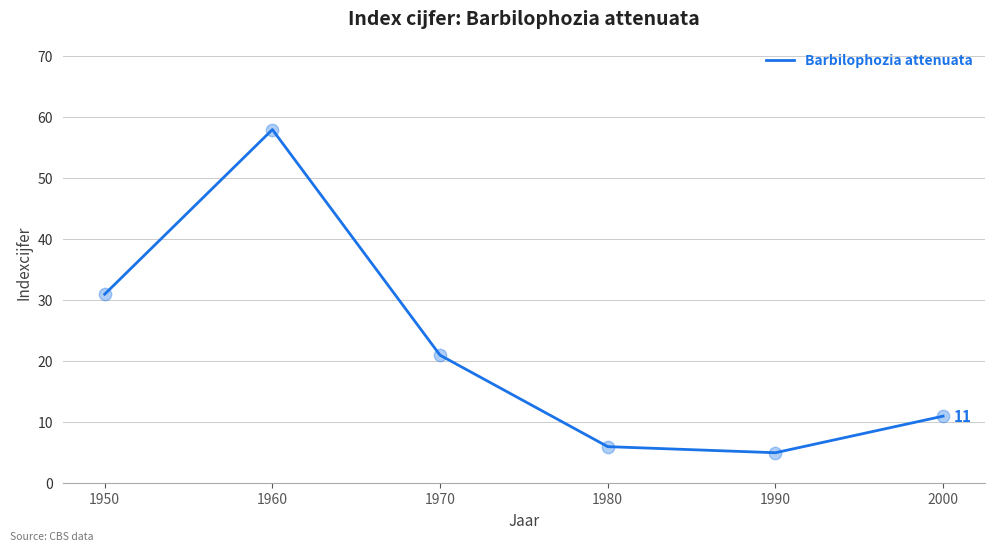

Approximately how many times larger is the value at 1990 compared to 1970?

0.2